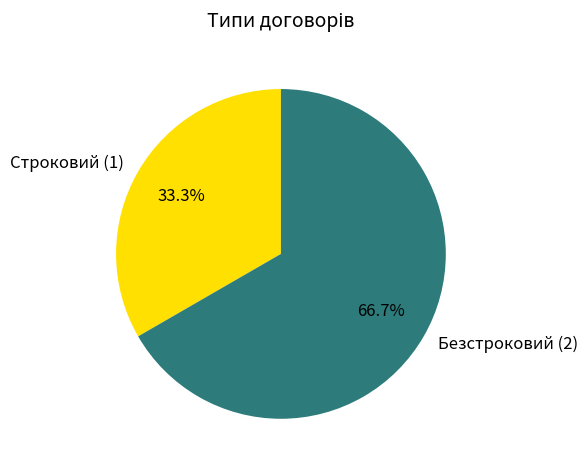

Rank the categories by value from lowest to highest.

Строковий, Безстроковий